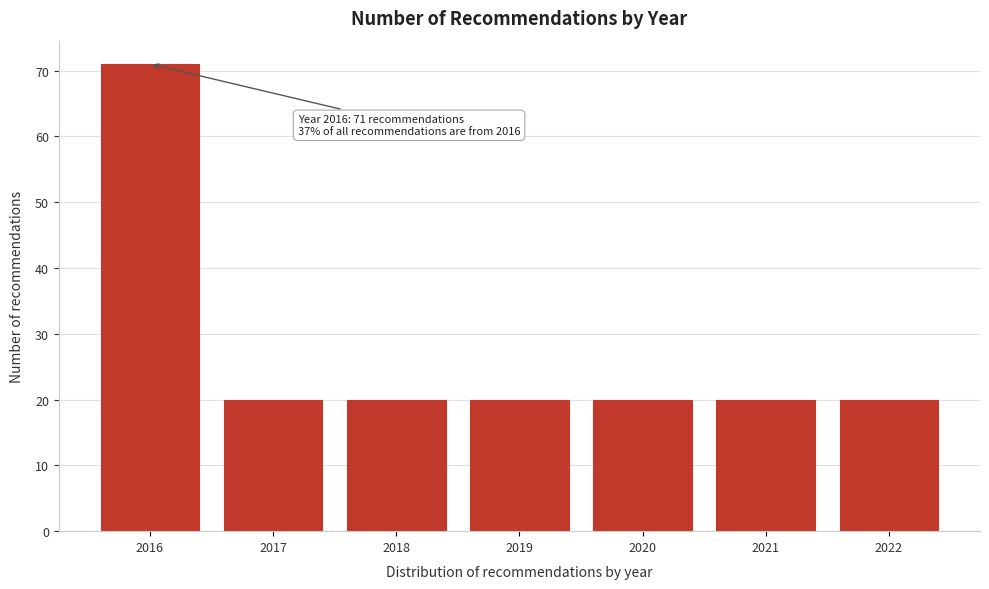

Reading left to right, what are all the values shown in this chart?

71	20	20	20	20	20	20